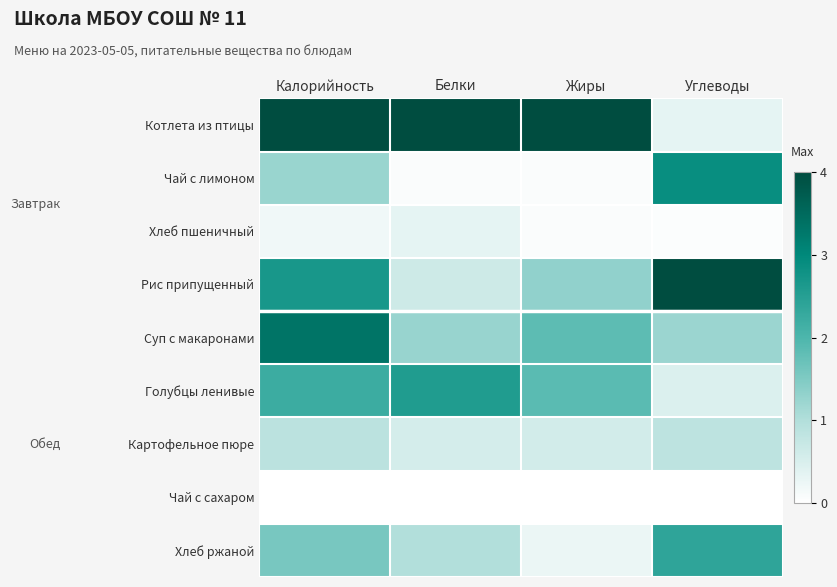

Which series has the largest range (max minus min)?

Котлета из птицы